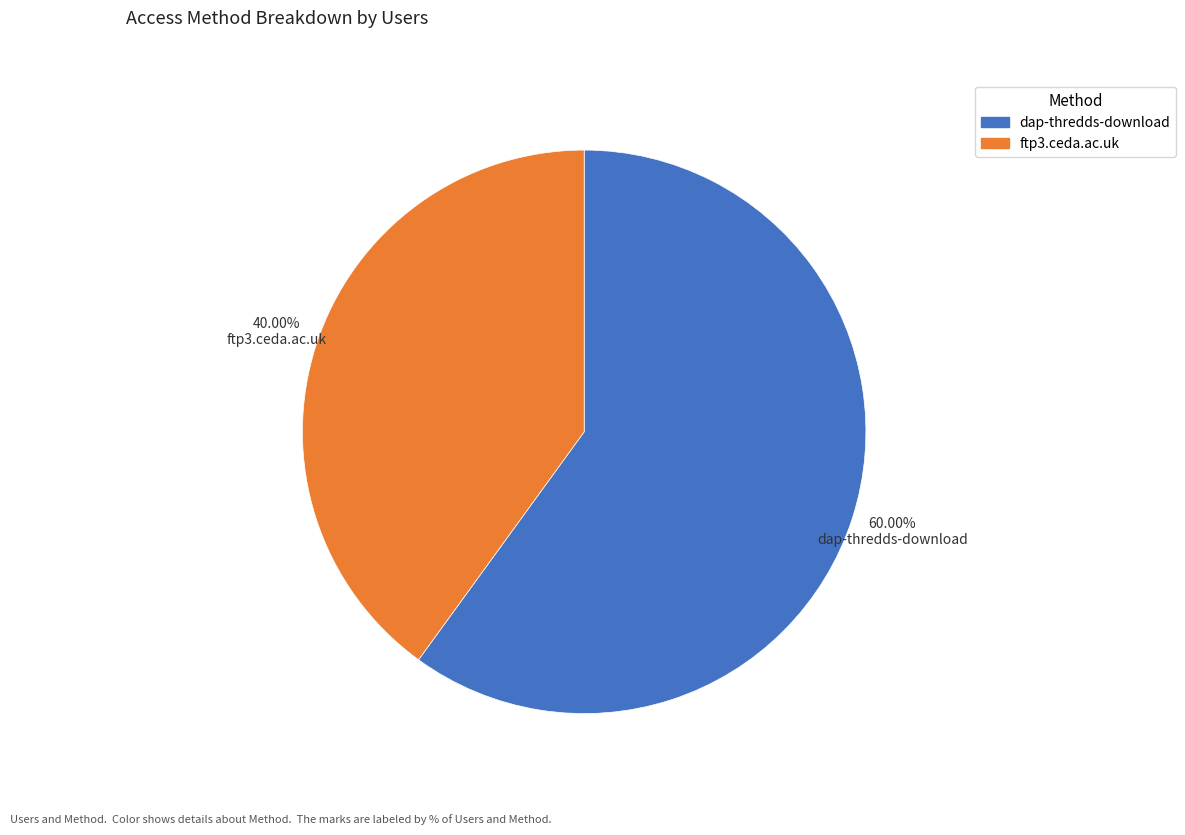

What is the majority slice?

dap-thredds-download